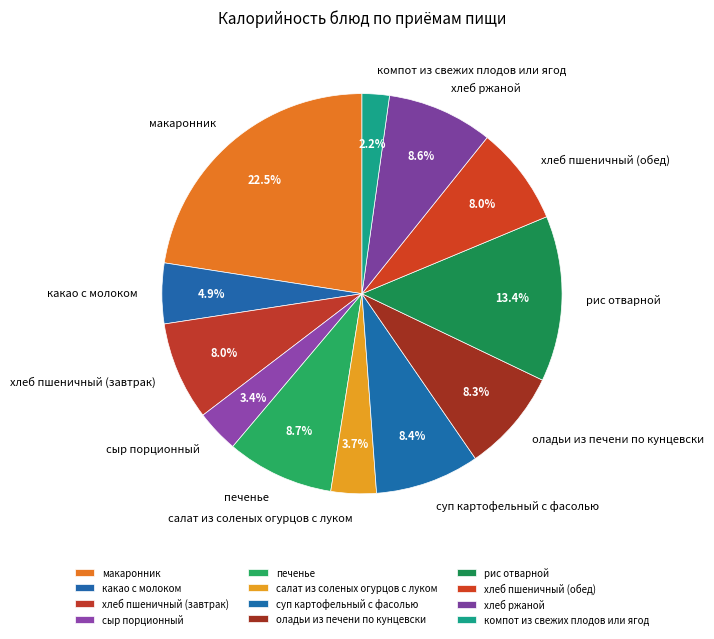

To the nearest percent, what portion does какао с молоком represent?

5%